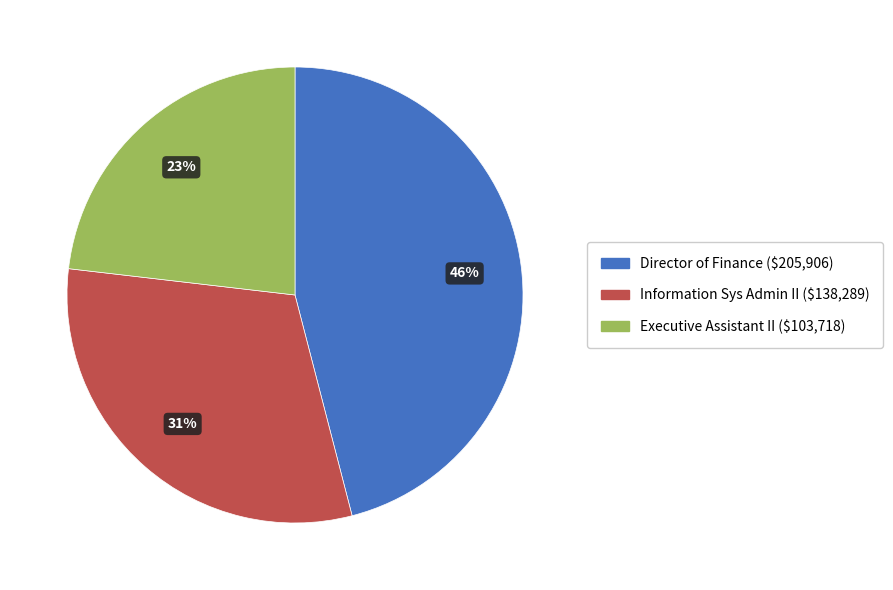

What percentage is the Director of Finance slice, to the nearest percent?

46%